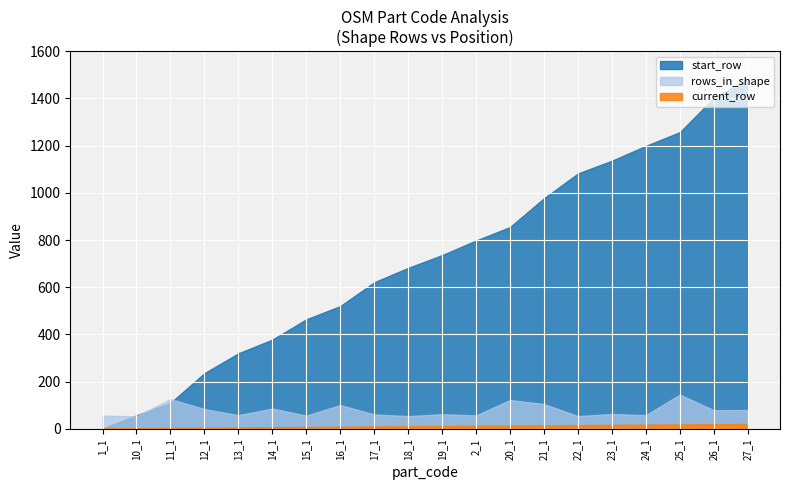

What is the difference between the maximum and minimum values in the rows_in_shape series?

92